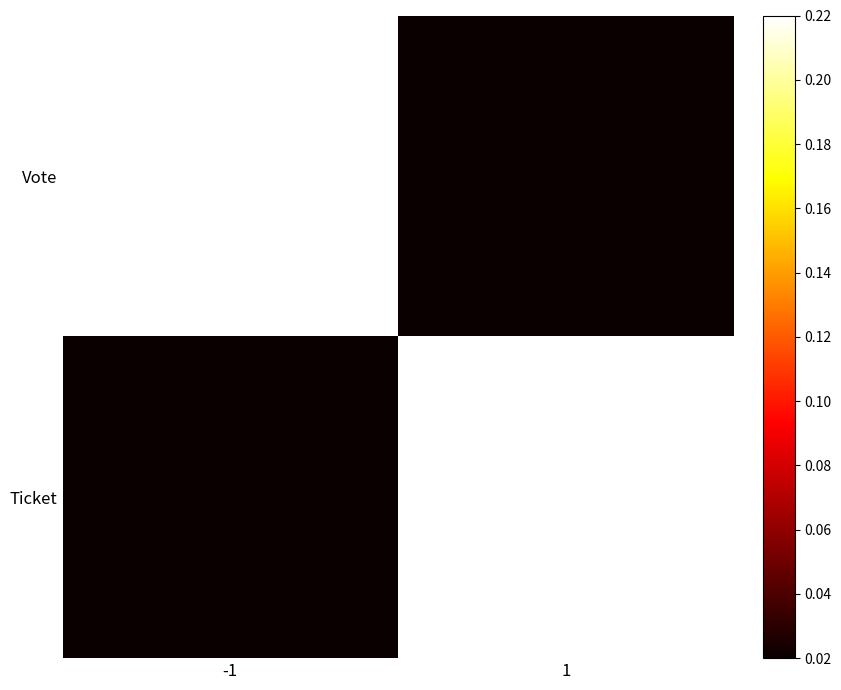

What is the maximum value shown in the chart?

0.2